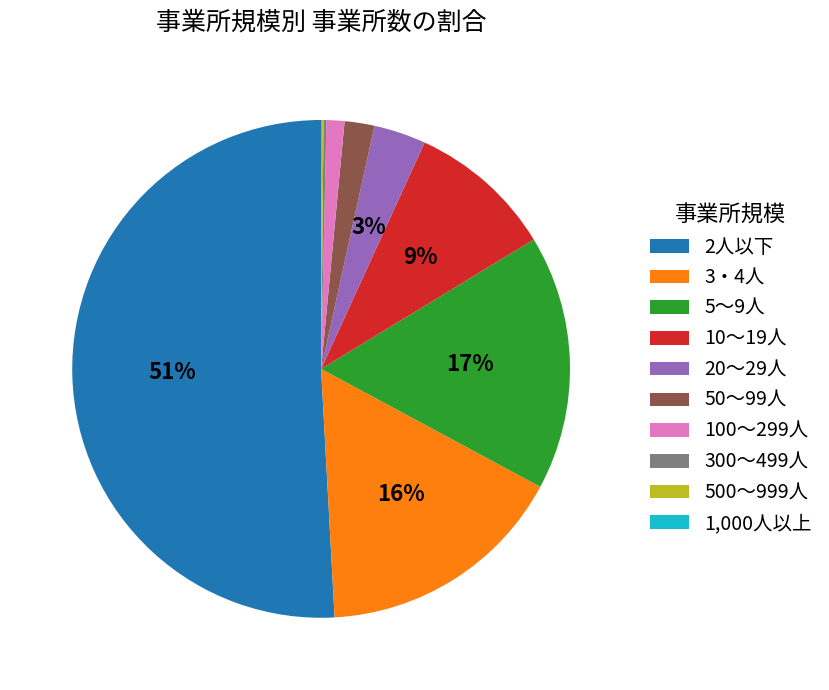

To the nearest percent, what is the difference between the 2人以下 and 3・4人 slice percentages?

35%